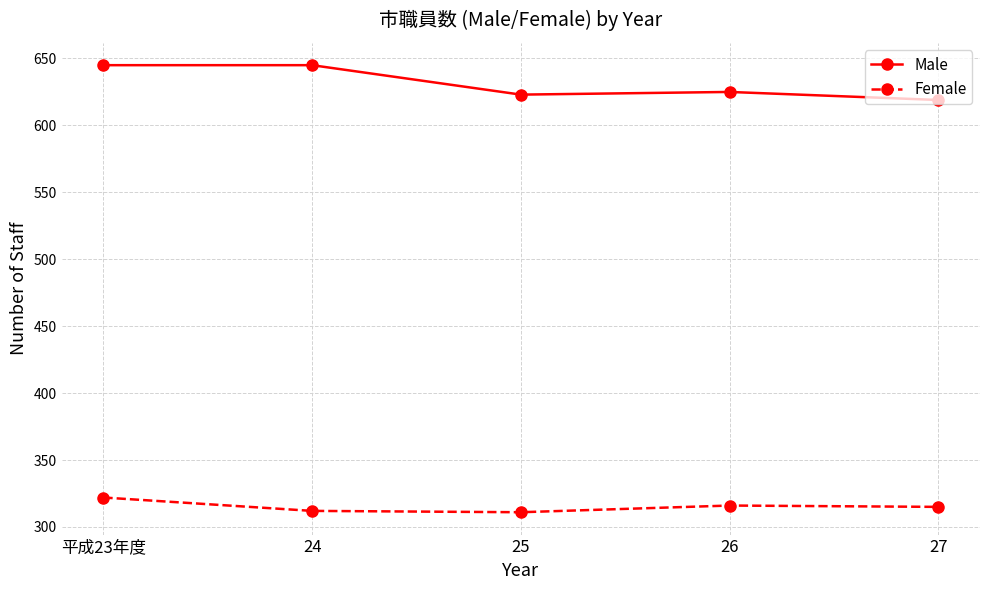

Where is Male nearest to the value 632?

26